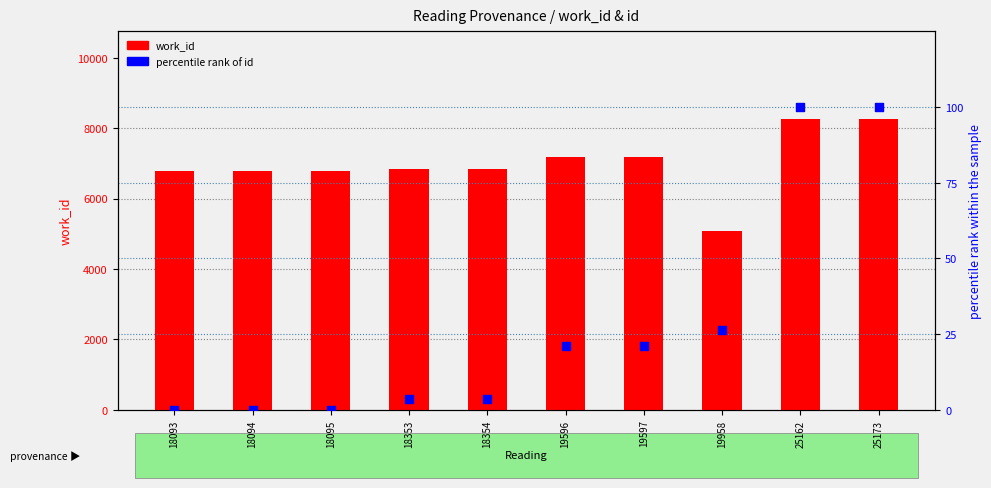

What is the total value across all series at 18095?

6786.0